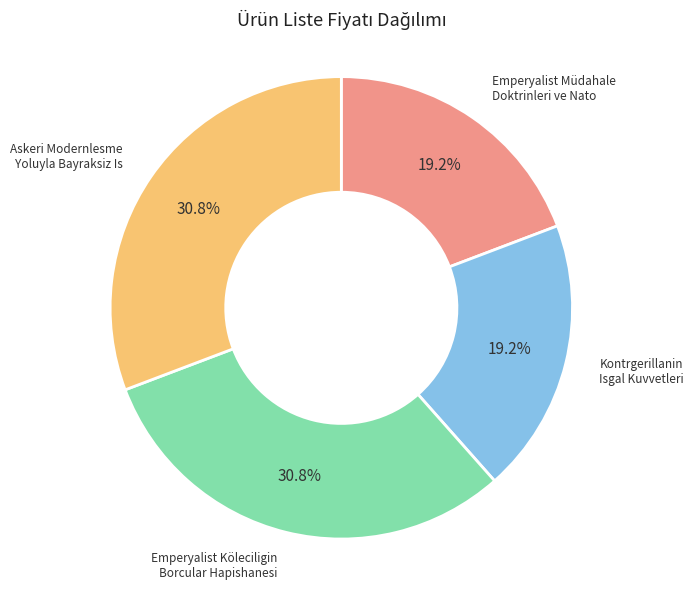

Is there any slice that represents more than half of the pie?

No